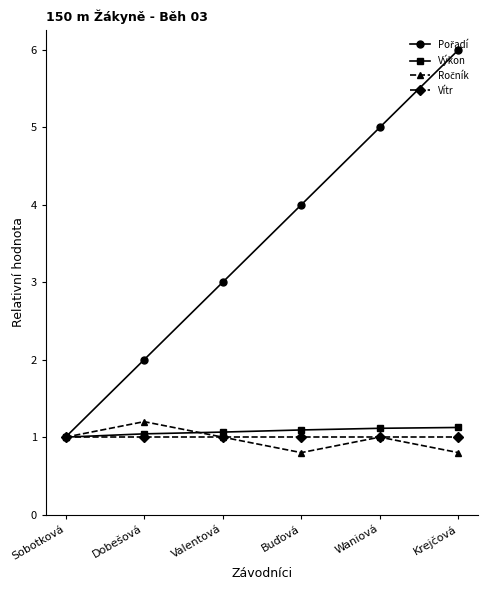

Count the number of categories in the chart.

6